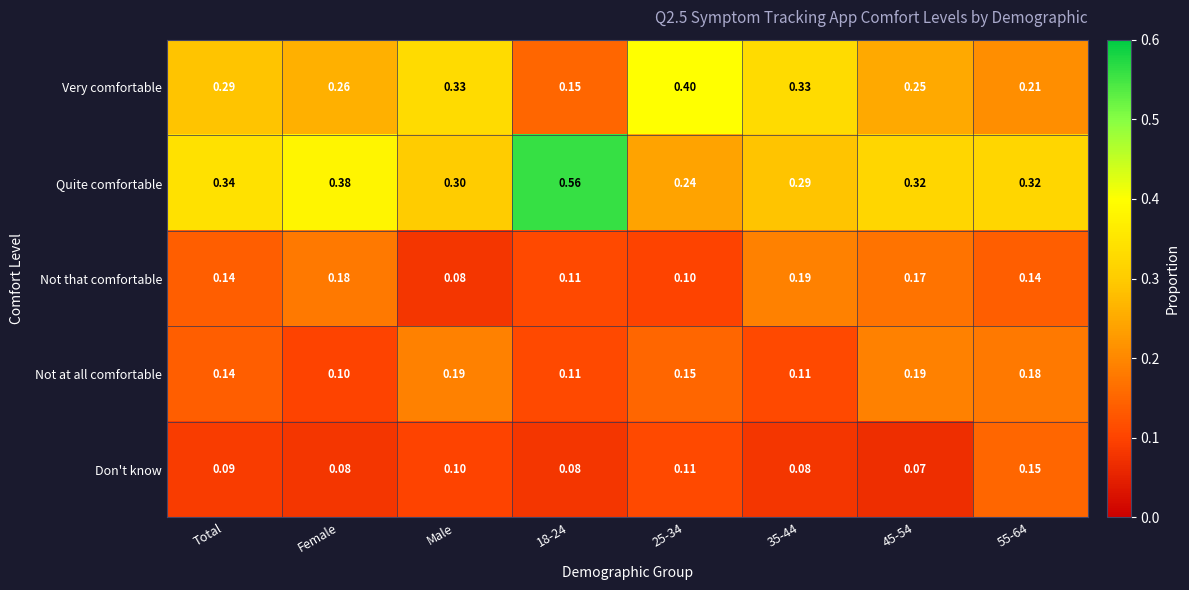

At how many categories does at least one series exceed 0?

8